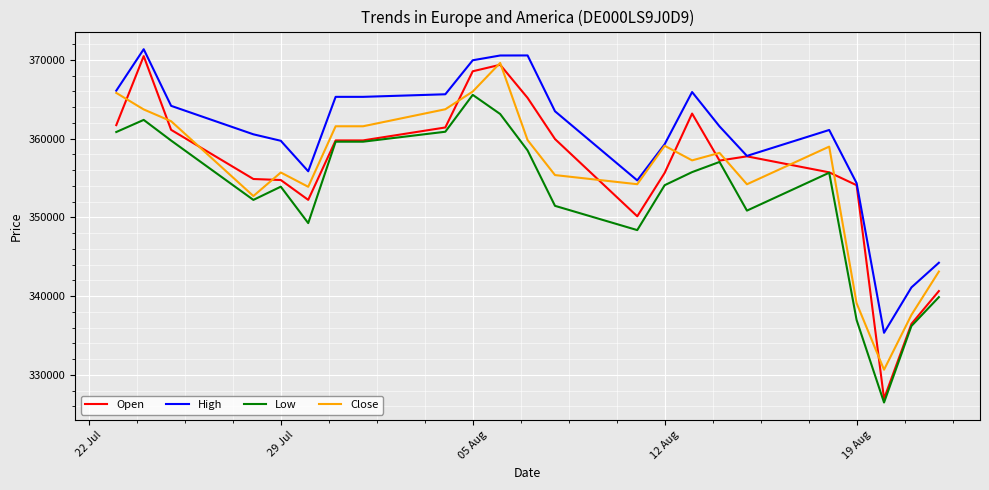

Is this an area chart (filled region under the line)?

No